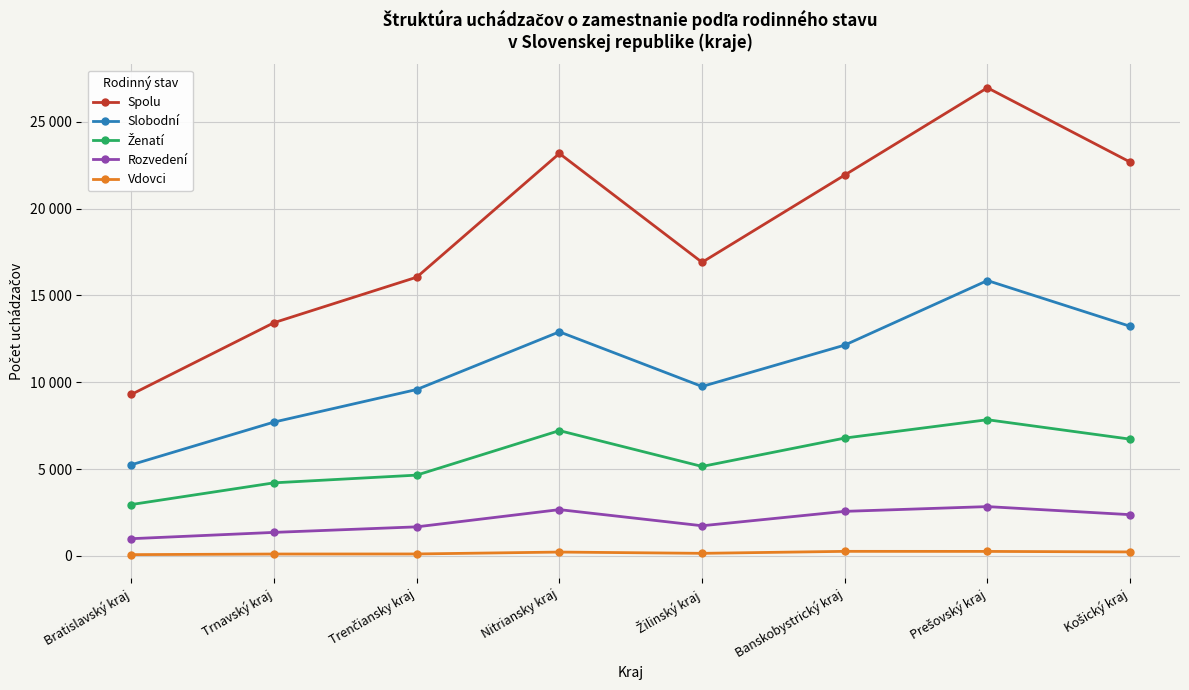

Is this an area chart (filled region under the line)?

No